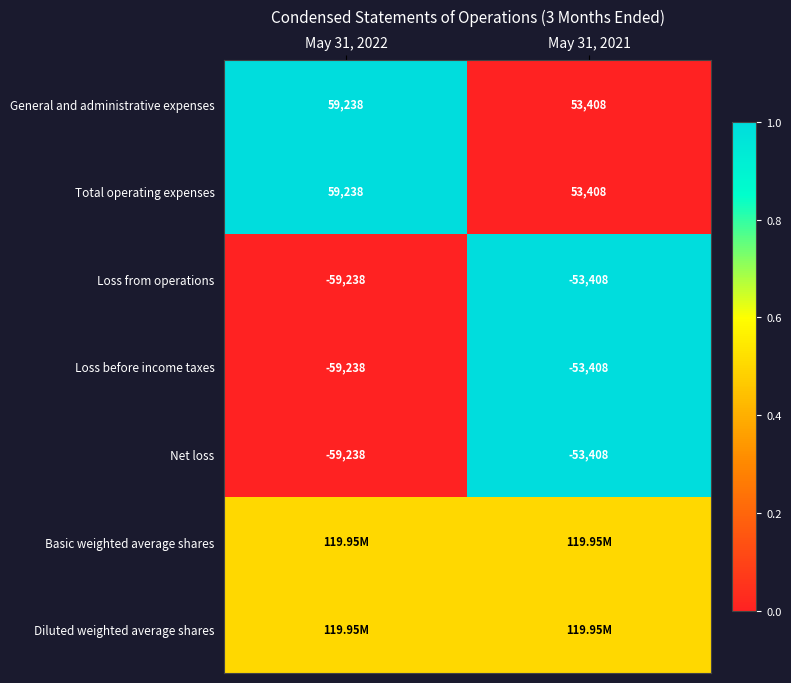

What is the difference between the Loss before income taxes values at May 31, 2022 and May 31, 2021?

5830.0